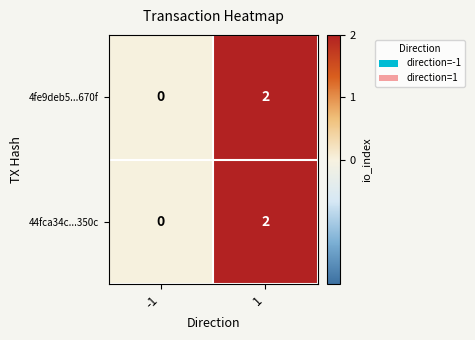

The 44fca34c...350c series shows 0 at -1. True or false?

True